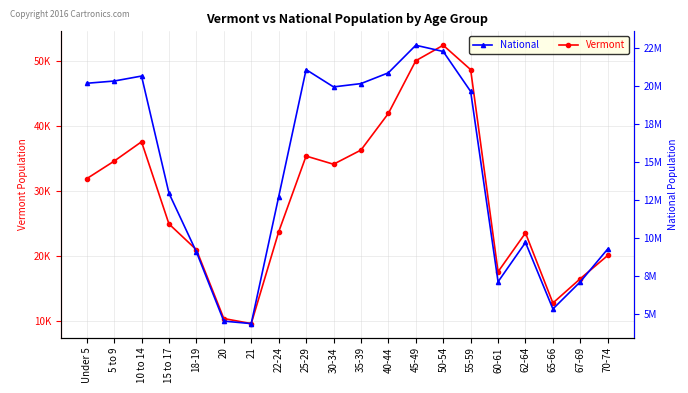

At how many categories does at least one series exceed 22376260?

1